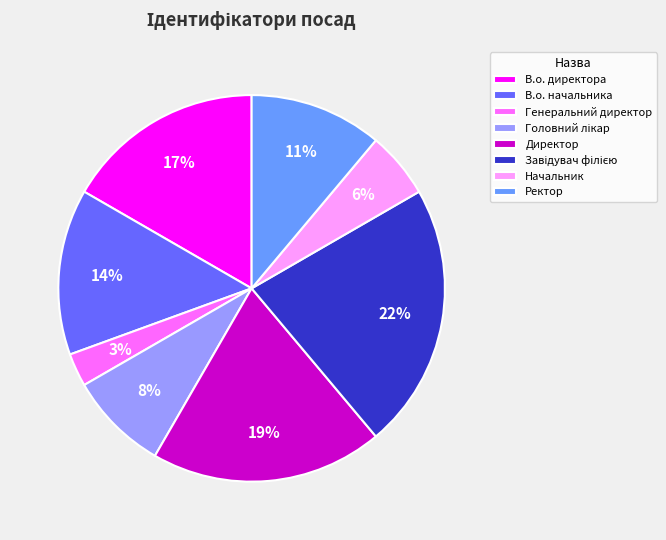

Combined, do В.о. начальника and Директор account for over 50%?

No